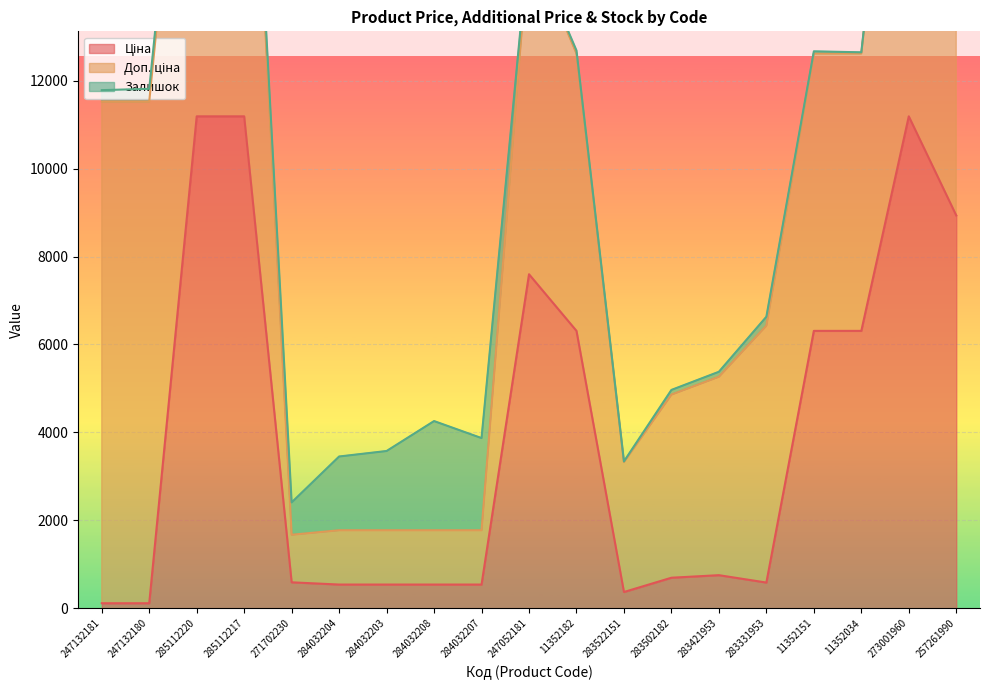

What is the label of the 17th point from the right?

285112220